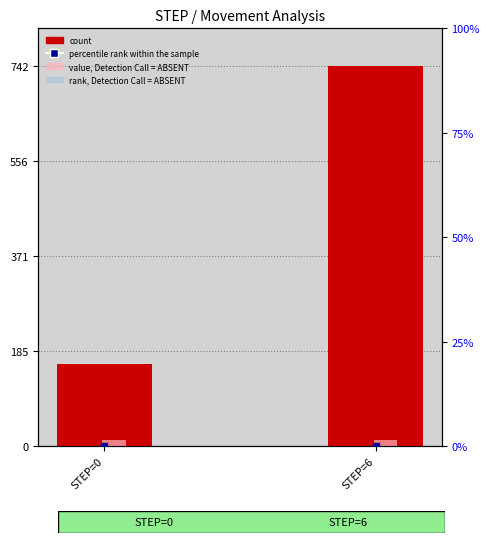

Which series has the largest total across all categories?

count